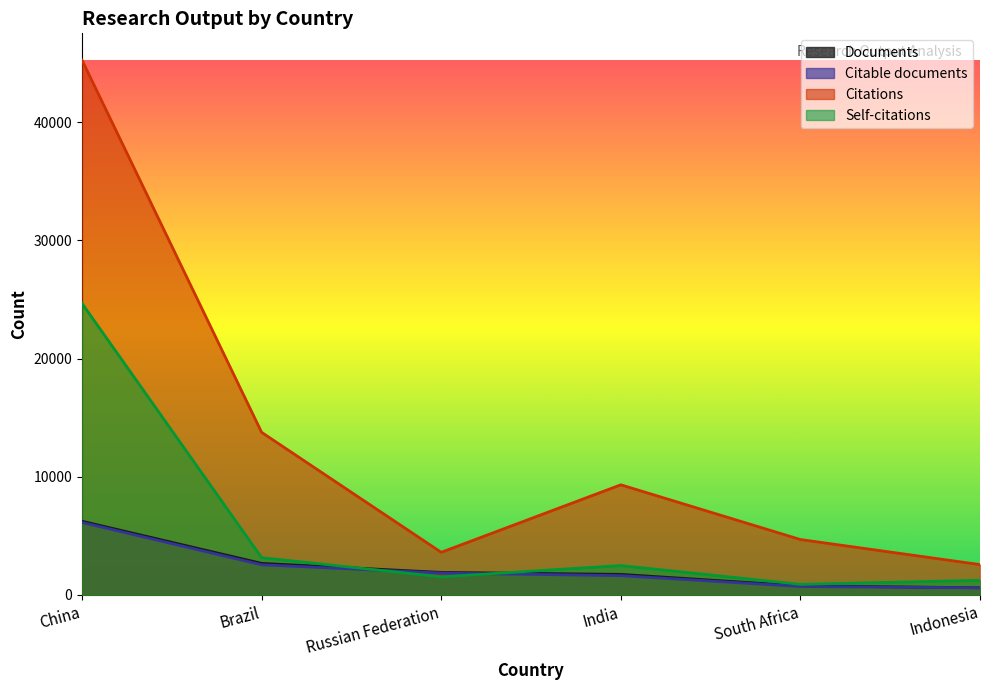

Reading right to left, list all the values displayed in this chart.

Documents: Indonesia=609	South Africa=772	India=1743	Russian Federation=1909	Brazil=2674	China=6236
Citable documents: Indonesia=606	South Africa=721	India=1634	Russian Federation=1853	Brazil=2552	China=6135
Citations: Indonesia=2571	South Africa=4690	India=9320	Russian Federation=3609	Brazil=13758	China=45249
Self-citations: Indonesia=1238	South Africa=898	India=2485	Russian Federation=1536	Brazil=3156	China=24664